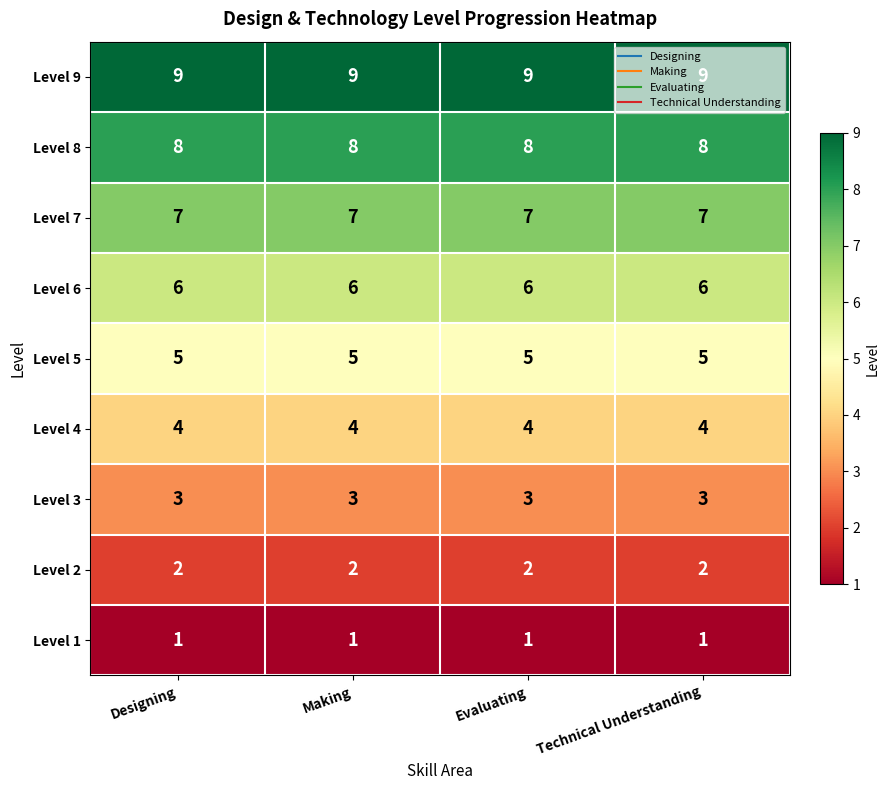

What is the average value of the Level 5 series?

5